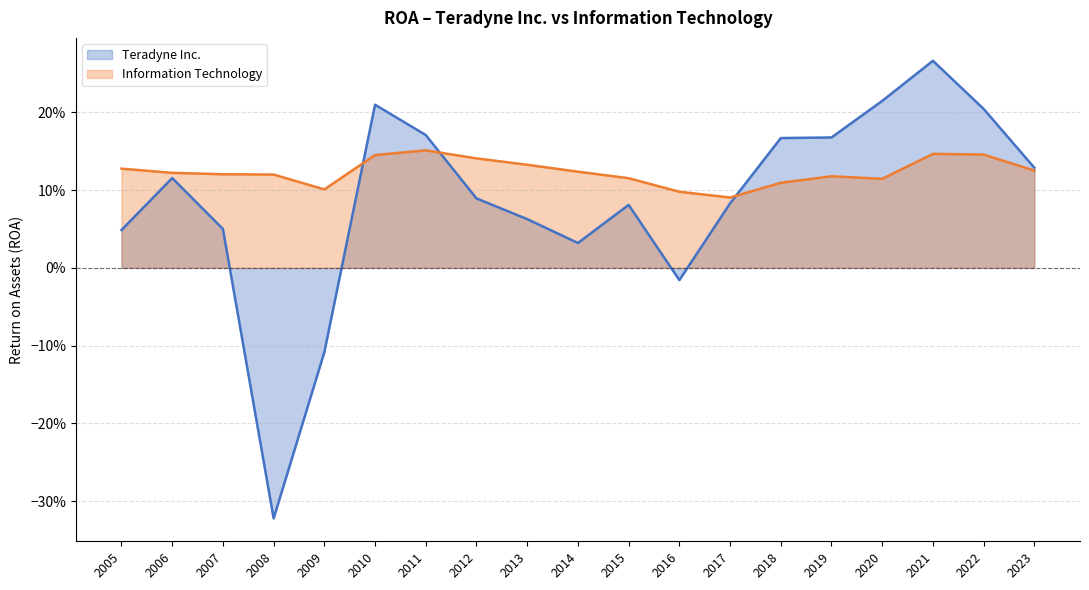

How many lines are shown in the chart?

2